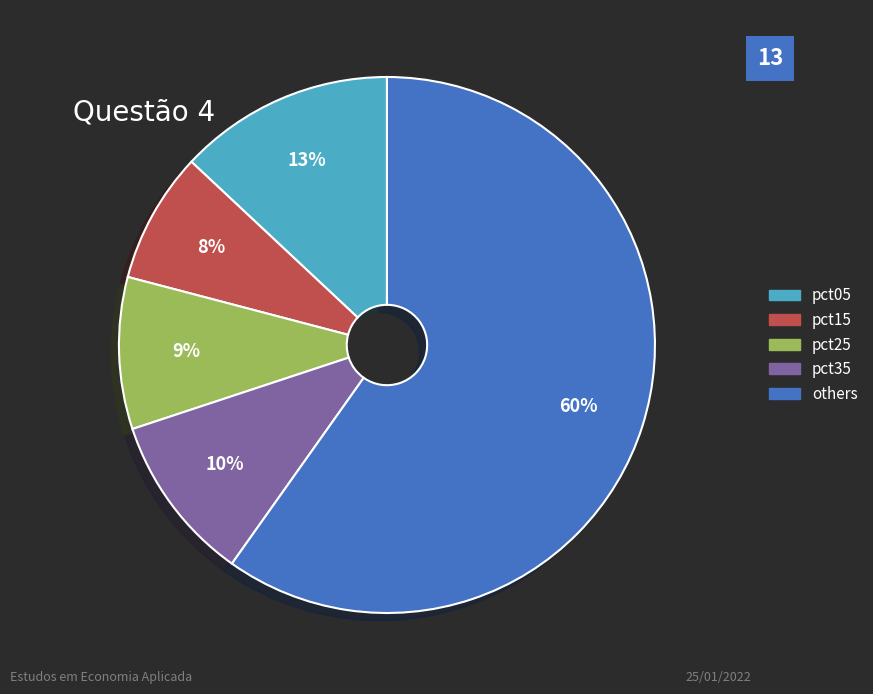

To the nearest percent, what is the average slice percentage?

20%